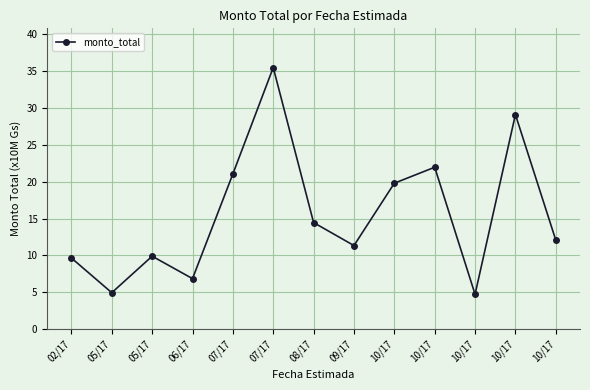

How many interior local peaks (higher than both neighbors) does the data have?

4